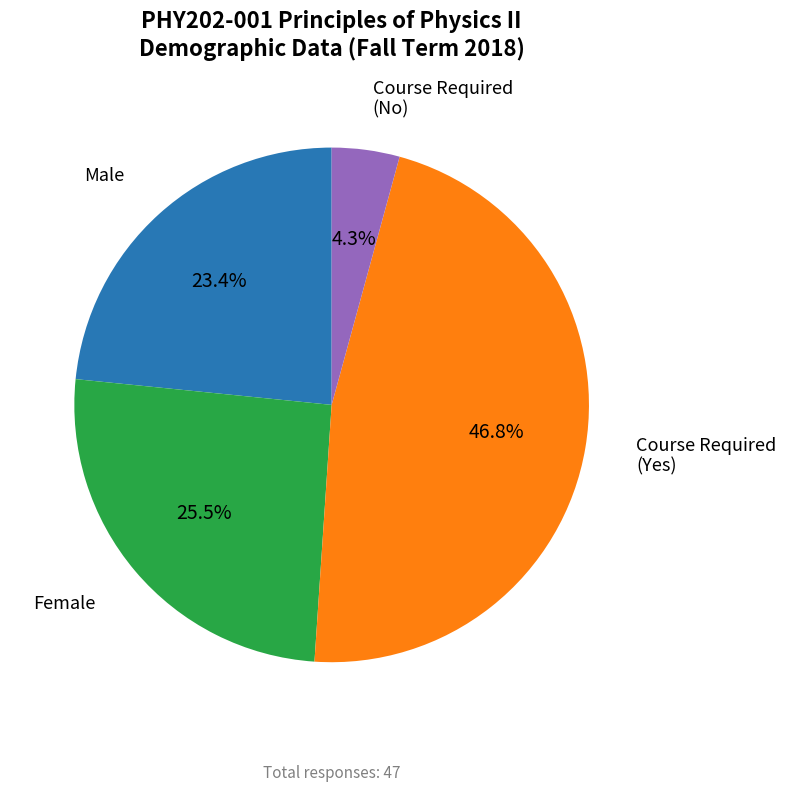

Count the number of slices in the pie.

4